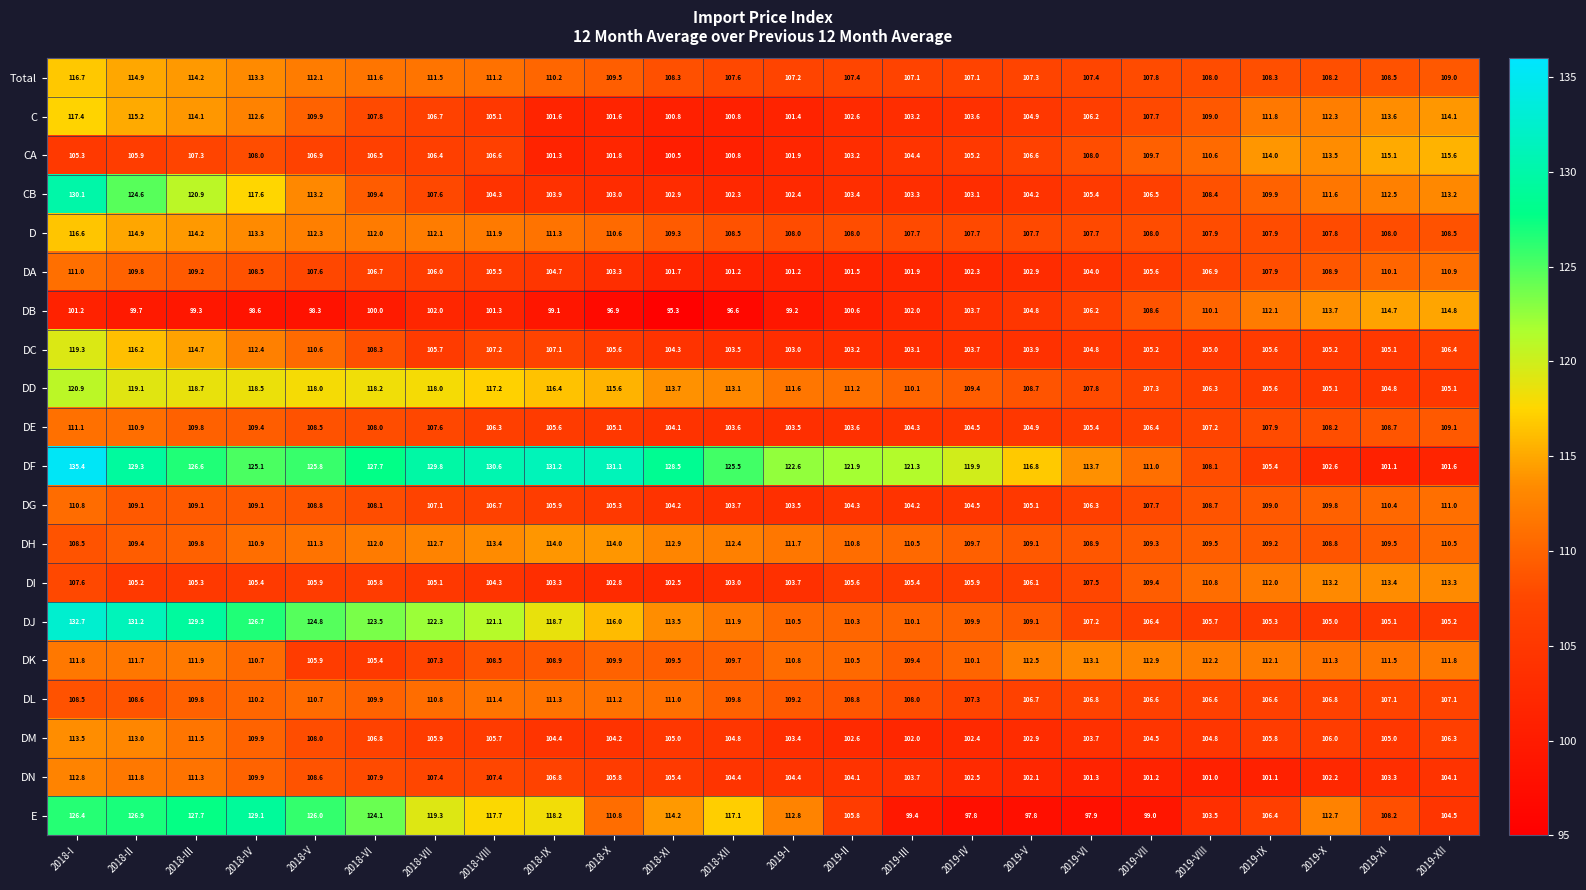

At 2019-XII, list the series in order from largest to smallest.

CA, DB, C, DI, CB, DK, DG, DA, DH, DE, Total, D, DL, DC, DM, DJ, DD, E, DN, DF